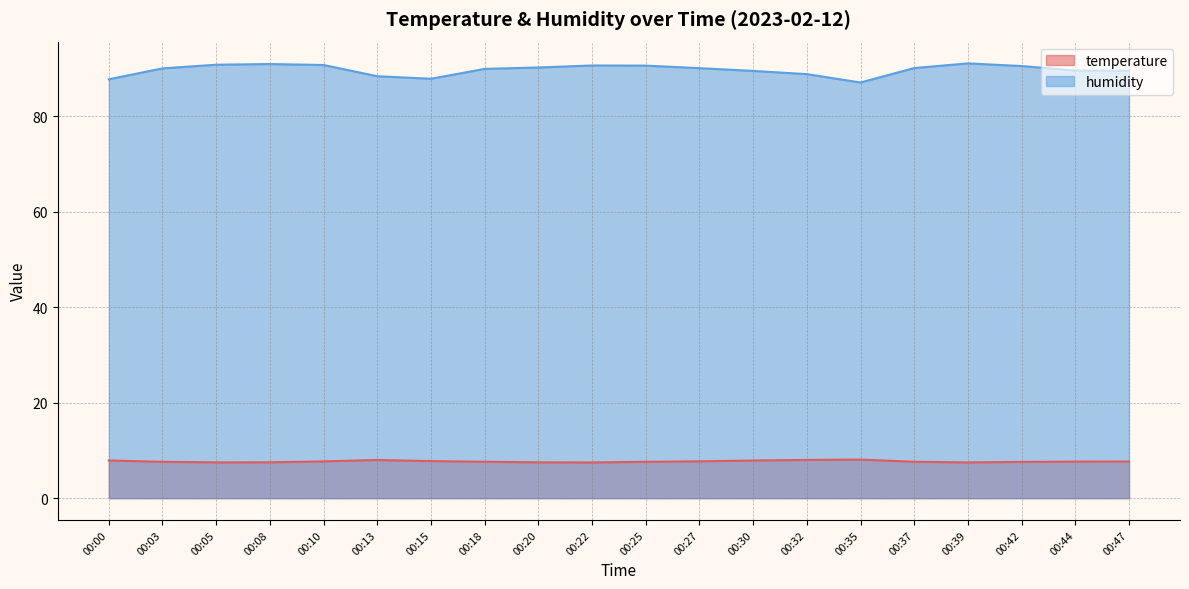

What is the total value across all series at 00:22?

98.1